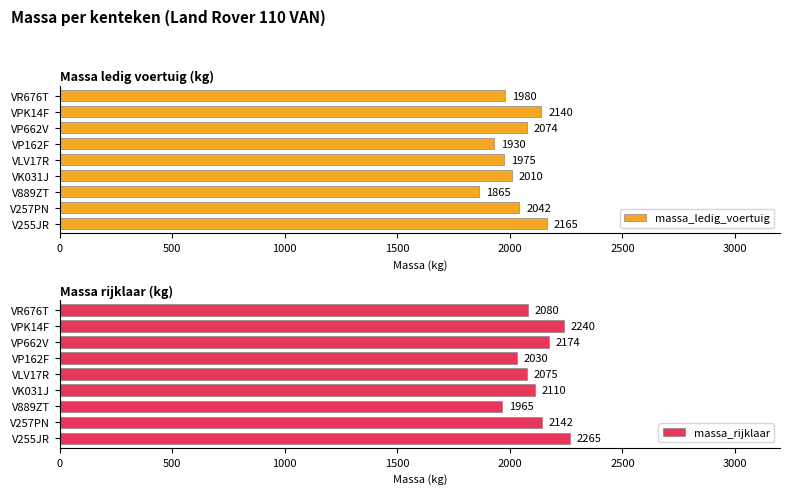

How many bars are there in each group?

2